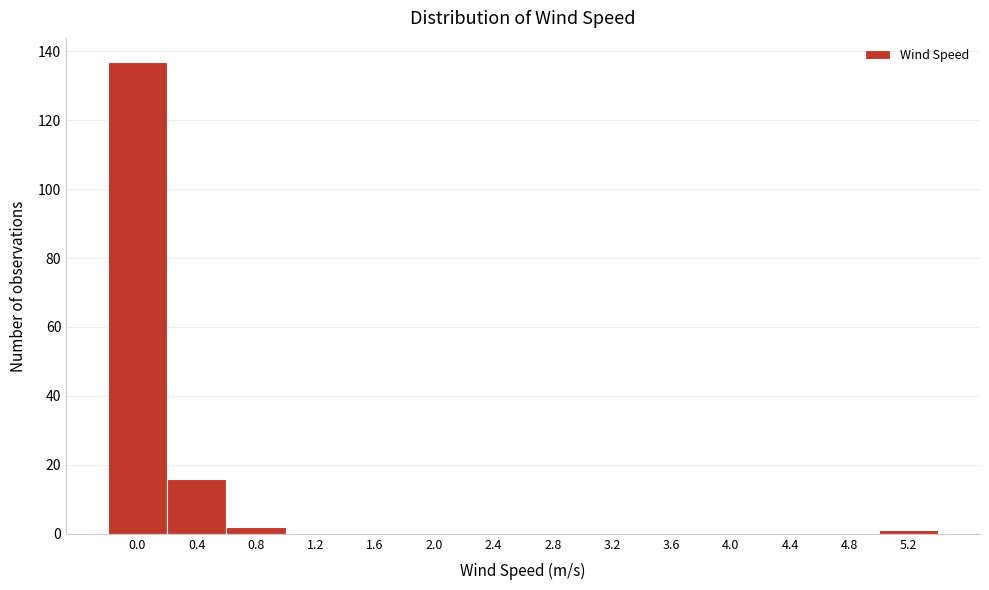

Reading left to right, list all the values displayed in this chart.

0.0=137	0.4=16	0.8=2	1.2=0	1.6=0	2.0=0	2.4=0	2.8=0	3.2=0	3.6=0	4.0=0	4.4=0	4.8=0	5.2=1